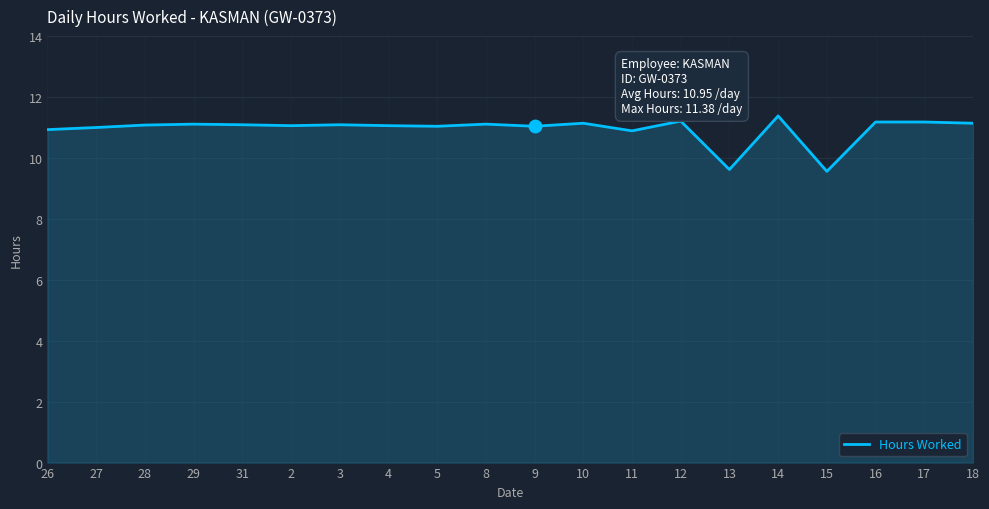

Between 11 and 18, which is larger?

18